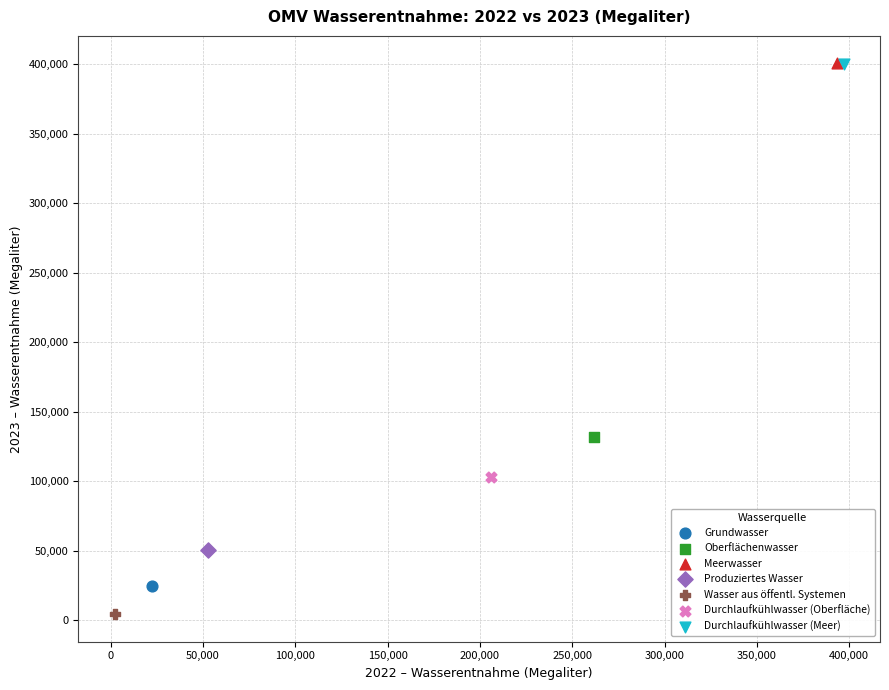

What are all the series names shown in the legend?

Grundwasser, Oberflächenwasser, Meerwasser, Produziertes Wasser, Wasser aus öffentl. Systemen, Durchlaufkühlwasser (Oberfläche), Durchlaufkühlwasser (Meer)